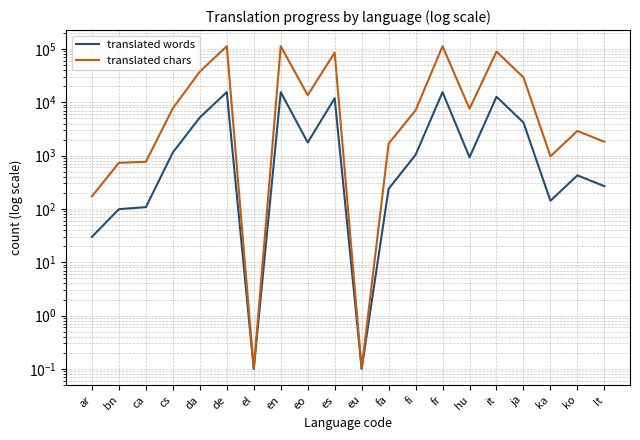

Where does the translated chars series first go above 7559?

cs